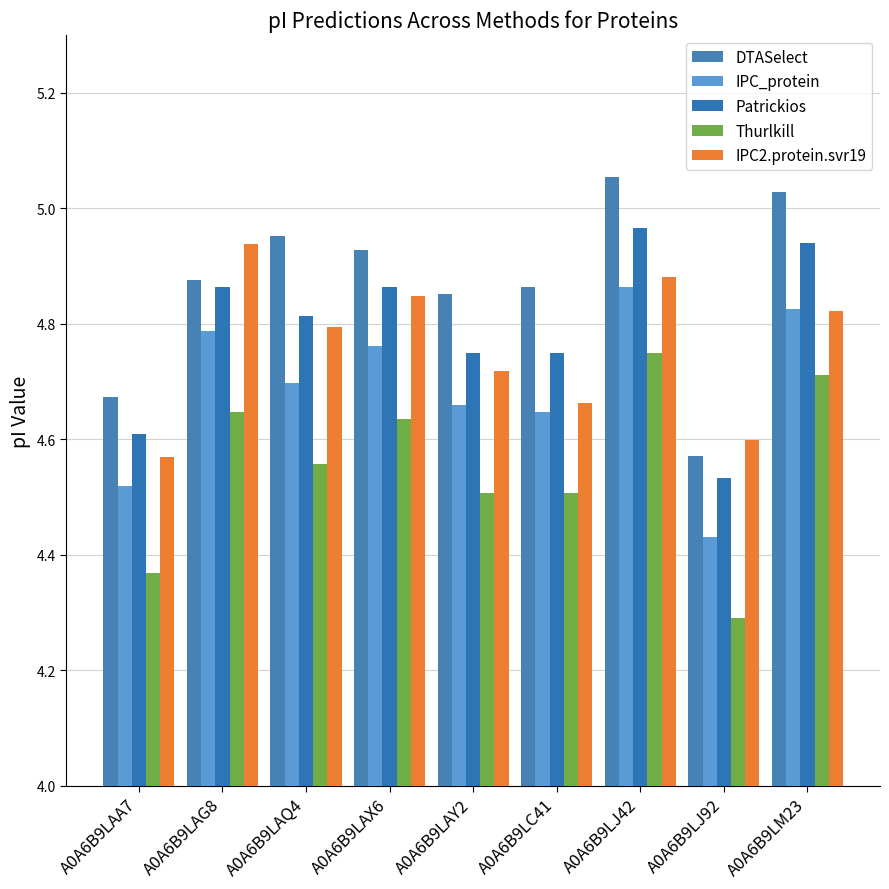

Where is Patrickios nearest to the value 4?

A0A6B9LJ92